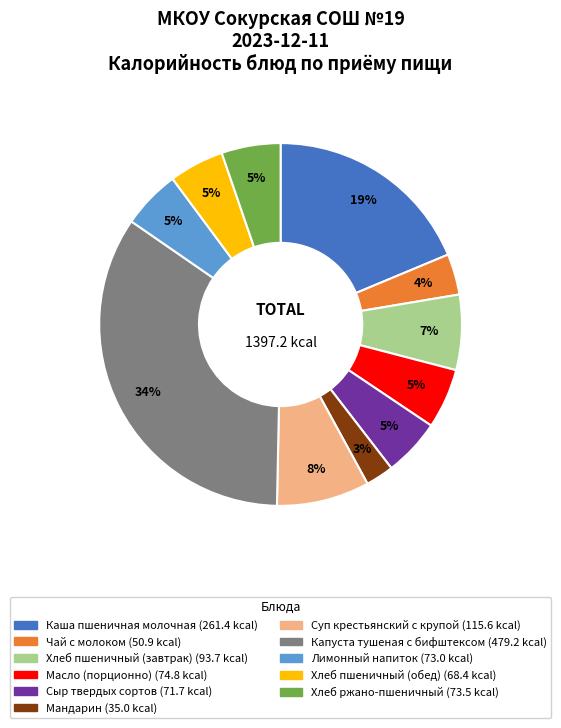

Which slice is the smallest?

Мандарин